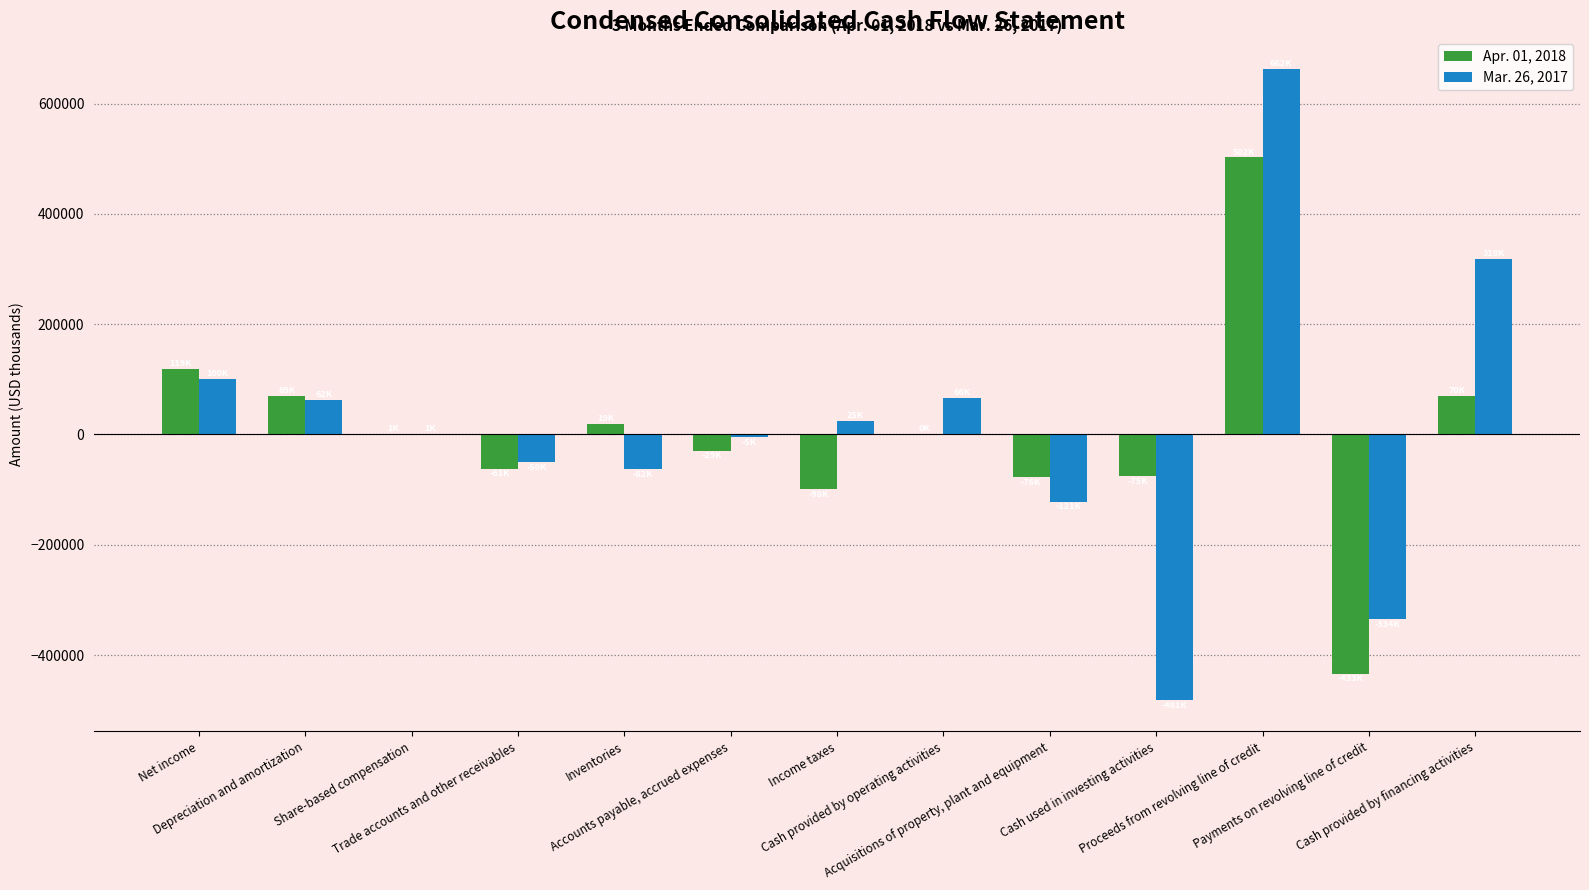

What is the maximum value shown in the chart?

662795